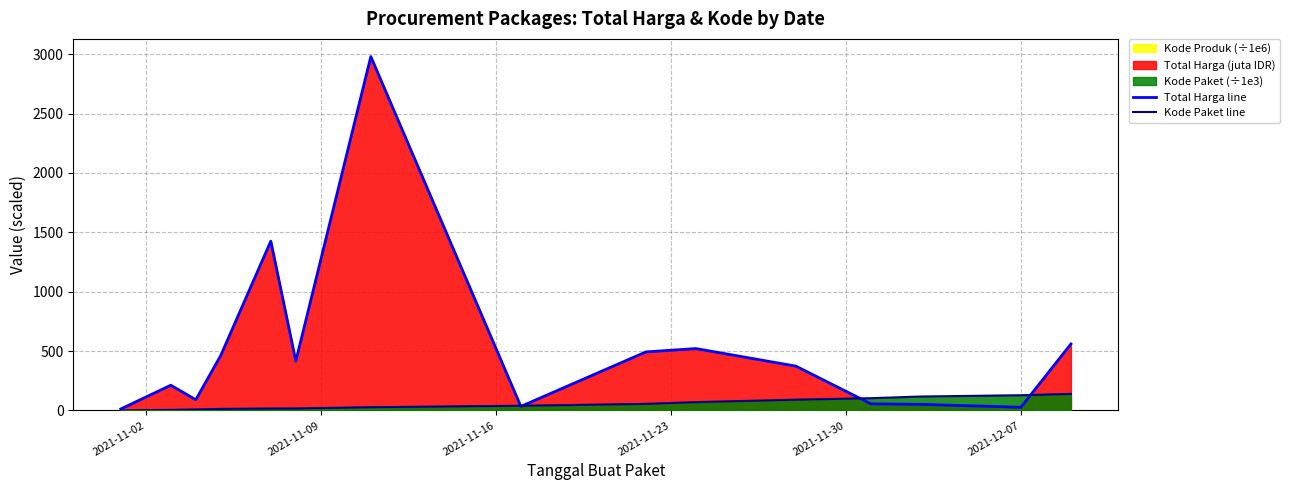

What is the sum of all Total Harga line values?

7718.7